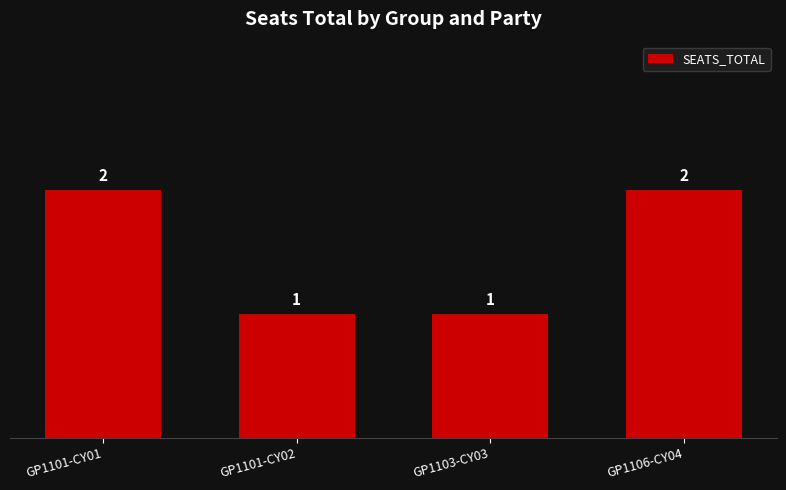

What is the label of the 1st bar from the right?

GP1106-CY04